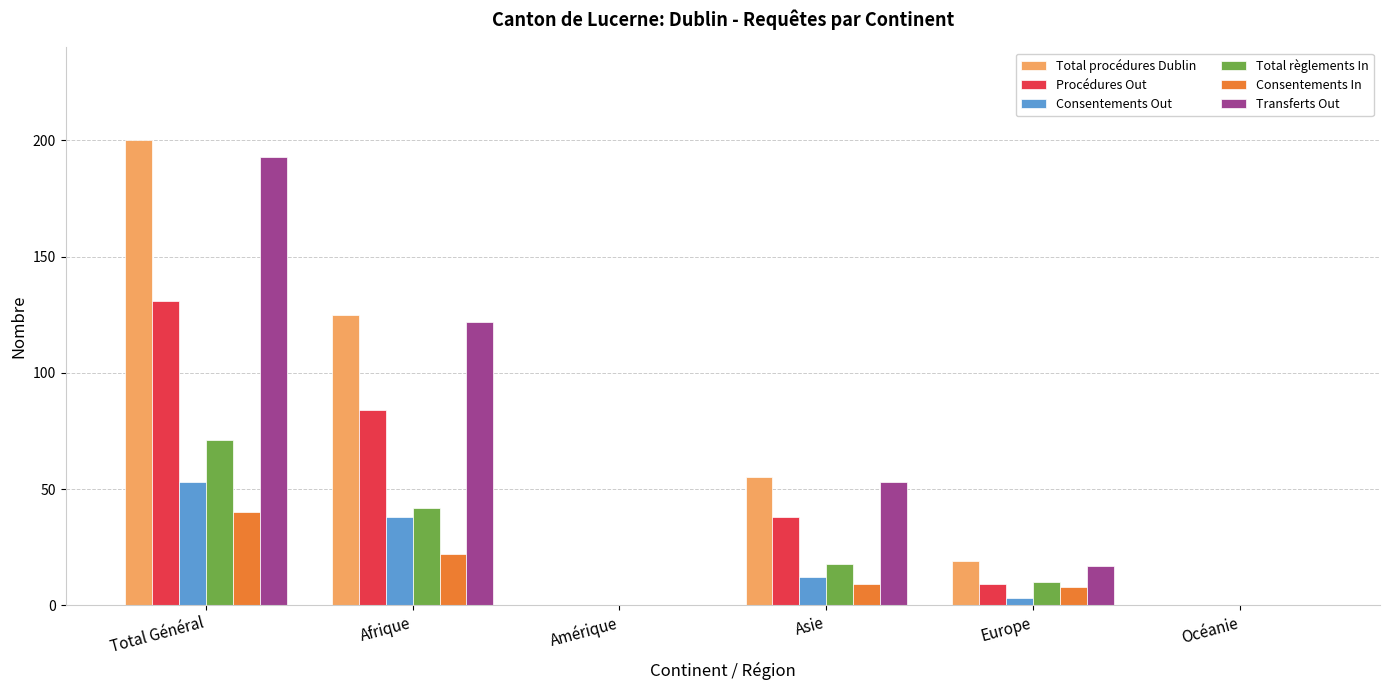

What is the sum of the Consentements In values at Afrique and Océanie?

22